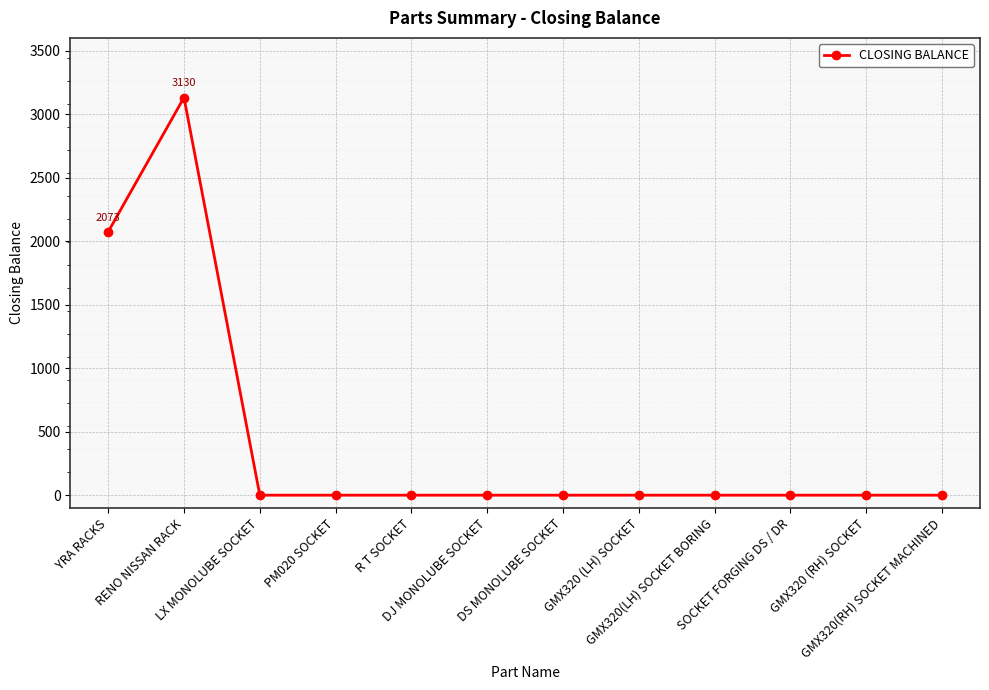

How many values exceed 0?

2